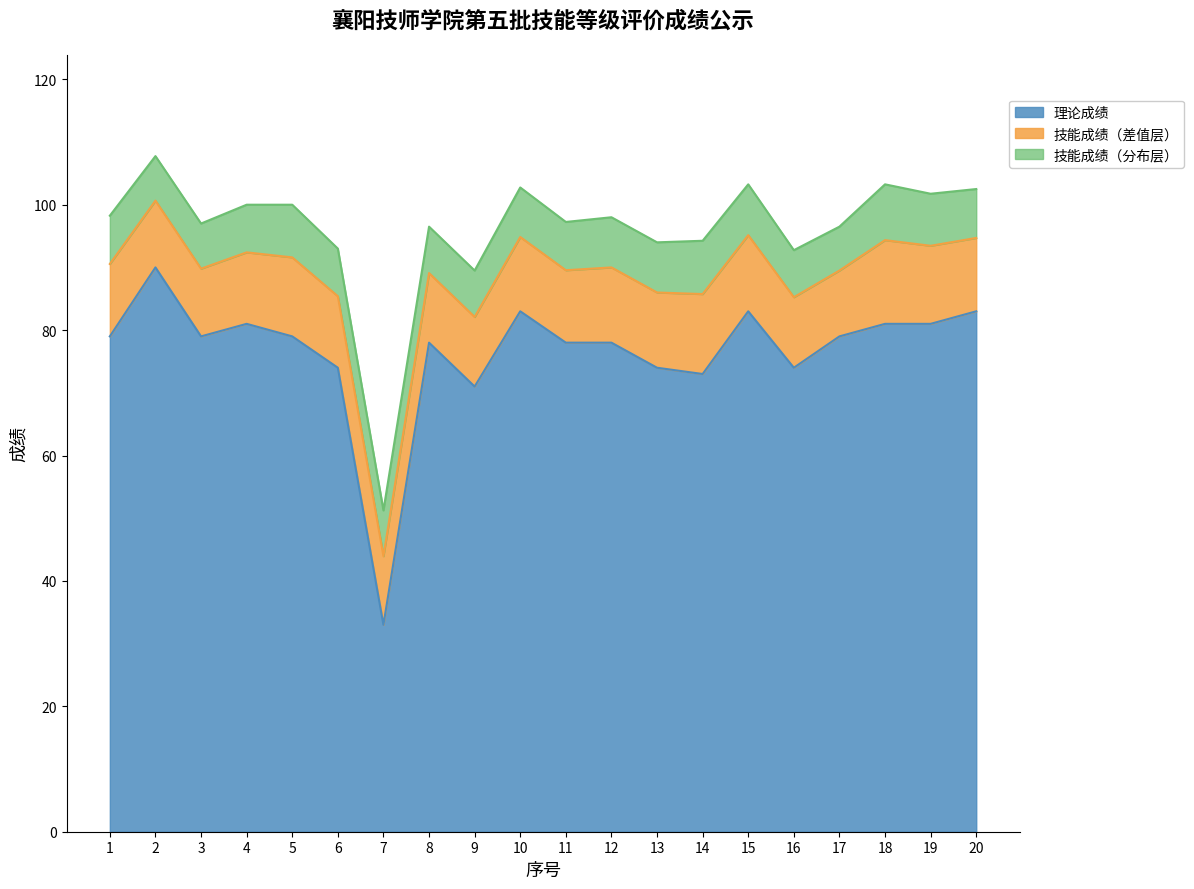

Reading right to left, what are all the values shown in this chart?

83	81	81	79	74	83	73	74	78	78	83	71	78	33	74	79	81	79	90	79